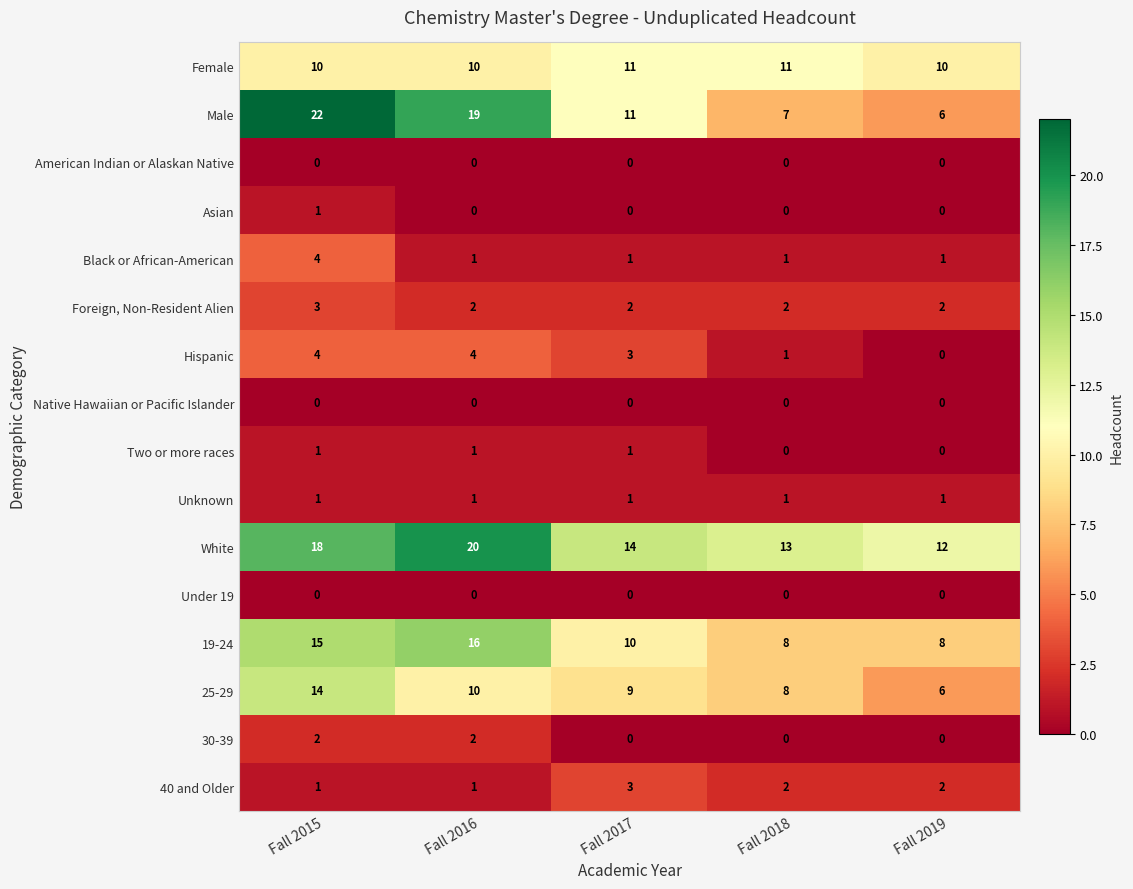

At how many categories does at least one series exceed 10?

5